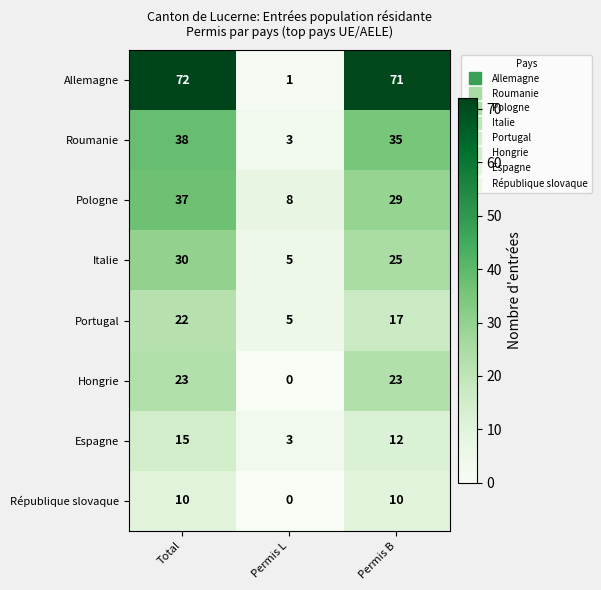

How many categories are shown in the chart?

3